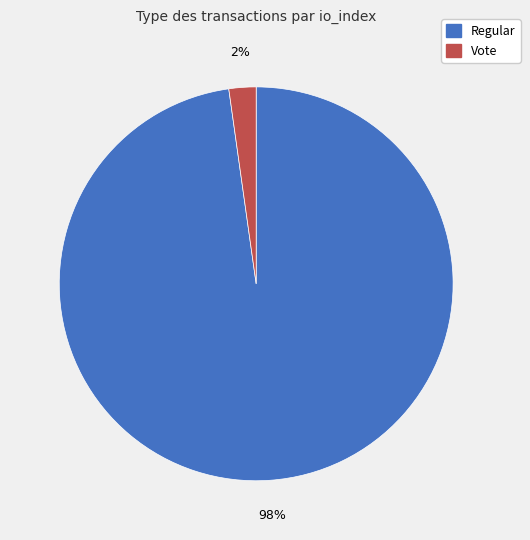

What is the majority slice?

Regular